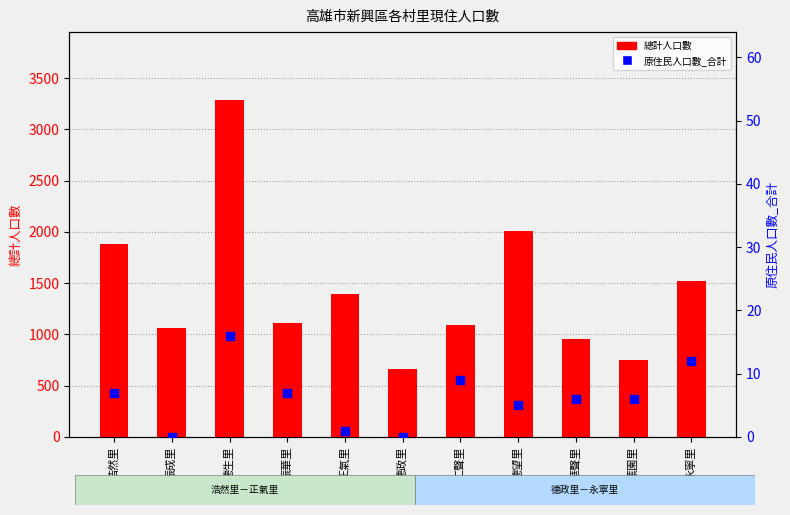

Which series reaches the minimum Y coordinate?

原住民人口數_合計